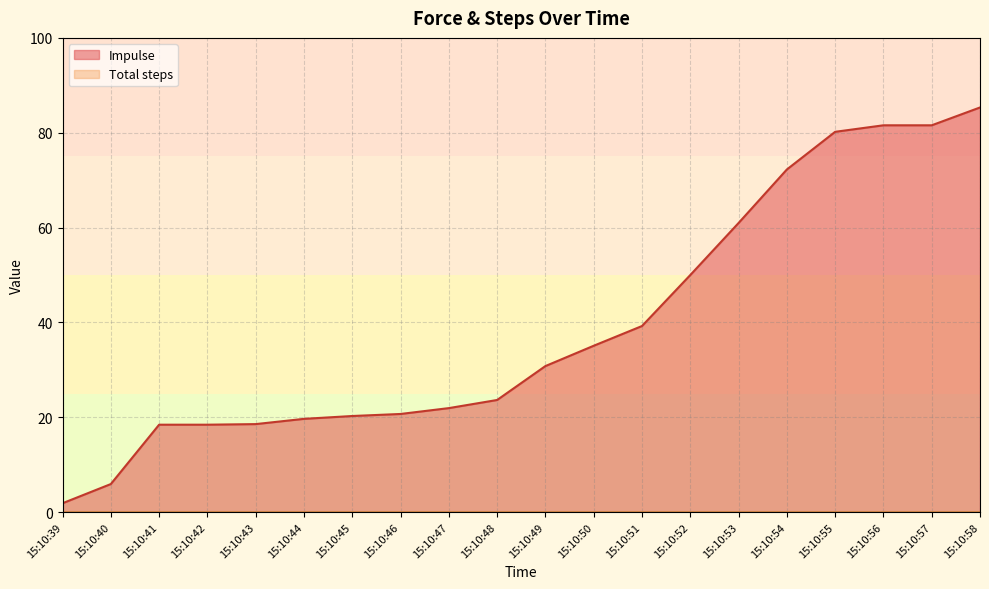

At which label is the value closest to 43?

15:10:51